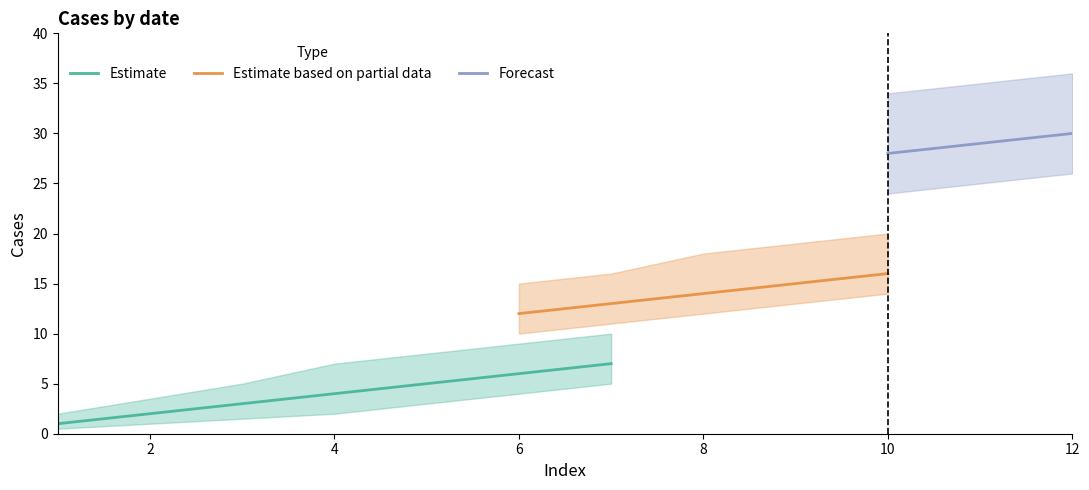

Is this an area chart (filled region under the line)?

No